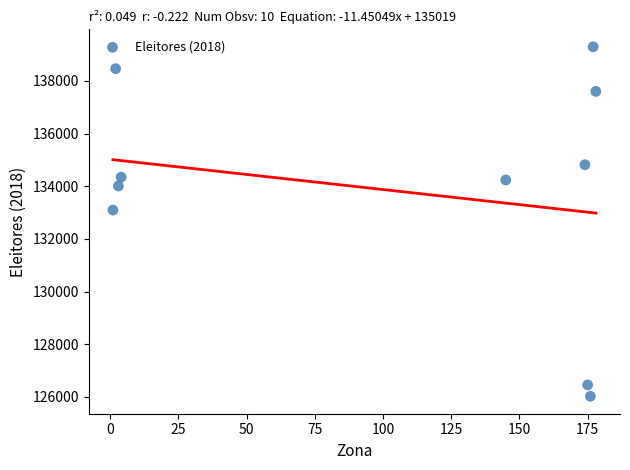

What is the range of Y values (max minus min)?

13265